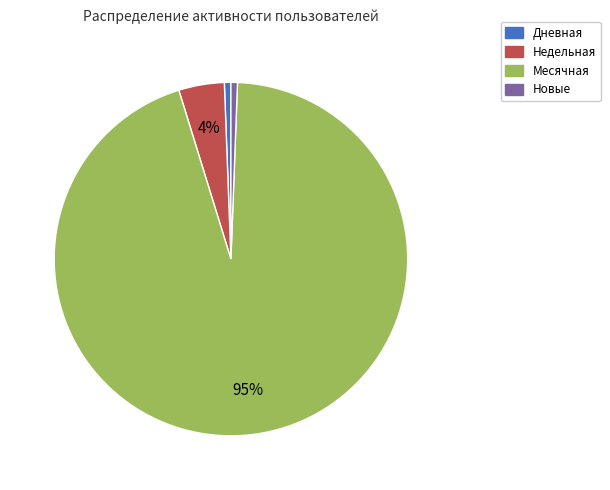

Is there a majority slice in this chart?

Yes